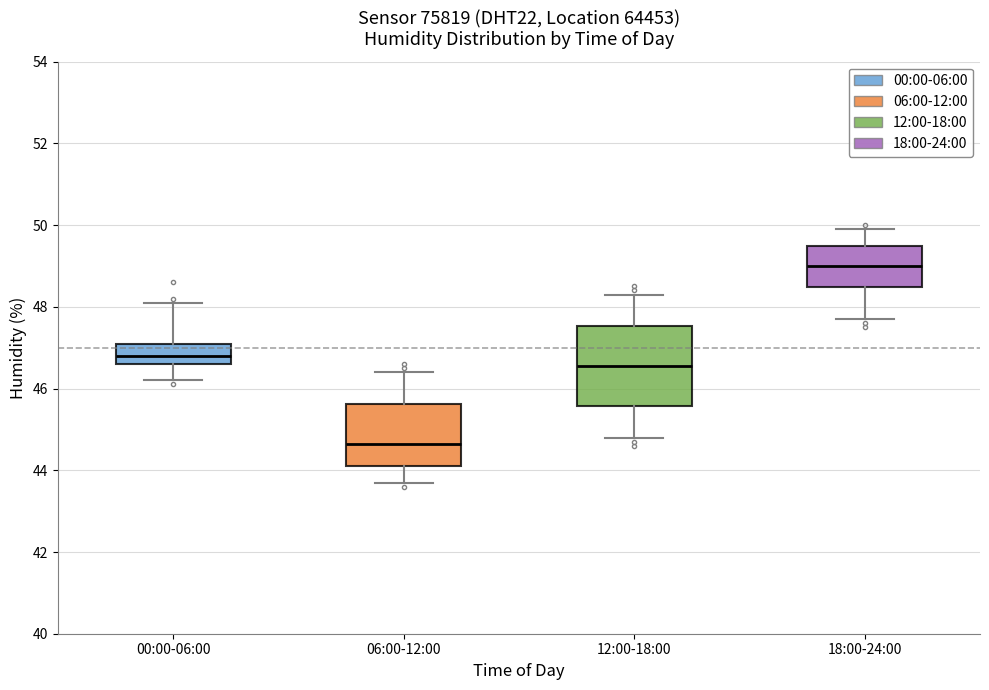

Reading left to right, read every box against the y-axis: the position of its median line, the range the box covers, and the ends of its whiskers. The values are not printed on the chart, so give them approximately, as read against the axis.

00:00-06:00: median 46.8, box 46.6 to 47.2, whiskers 46.2 to 48.2
06:00-12:00: median 44.6, box 44.2 to 45.6, whiskers 43.8 to 46.4
12:00-18:00: median 46.6, box 45.6 to 47.6, whiskers 44.8 to 48.4
18:00-24:00: median 49.0, box 48.4 to 49.6, whiskers 47.8 to 50.0